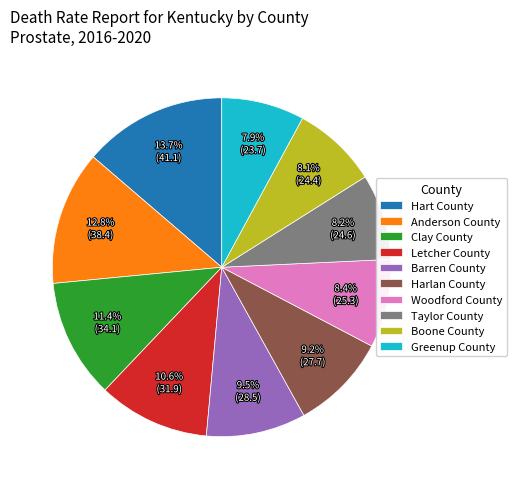

Which slice is the largest?

Hart County